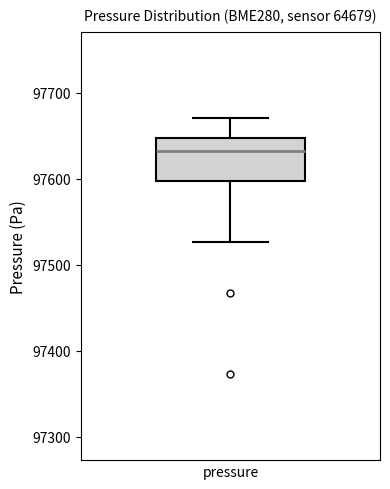

Read this box plot against the y-axis: the position of the median line, the range covered by the box, and the ends of both whiskers. The values are not printed on the chart, so give them approximately, as read against the axis.

median 97630, box 97600 to 97650, whiskers 97530 to 97670